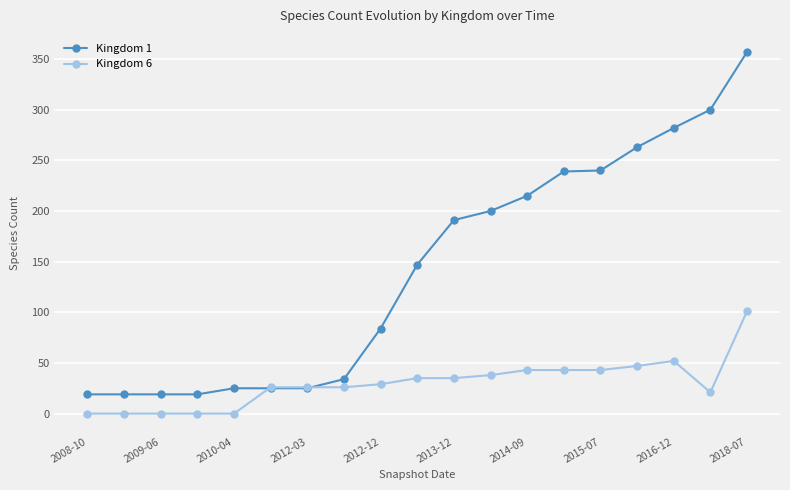

What is the greatest value displayed?

357